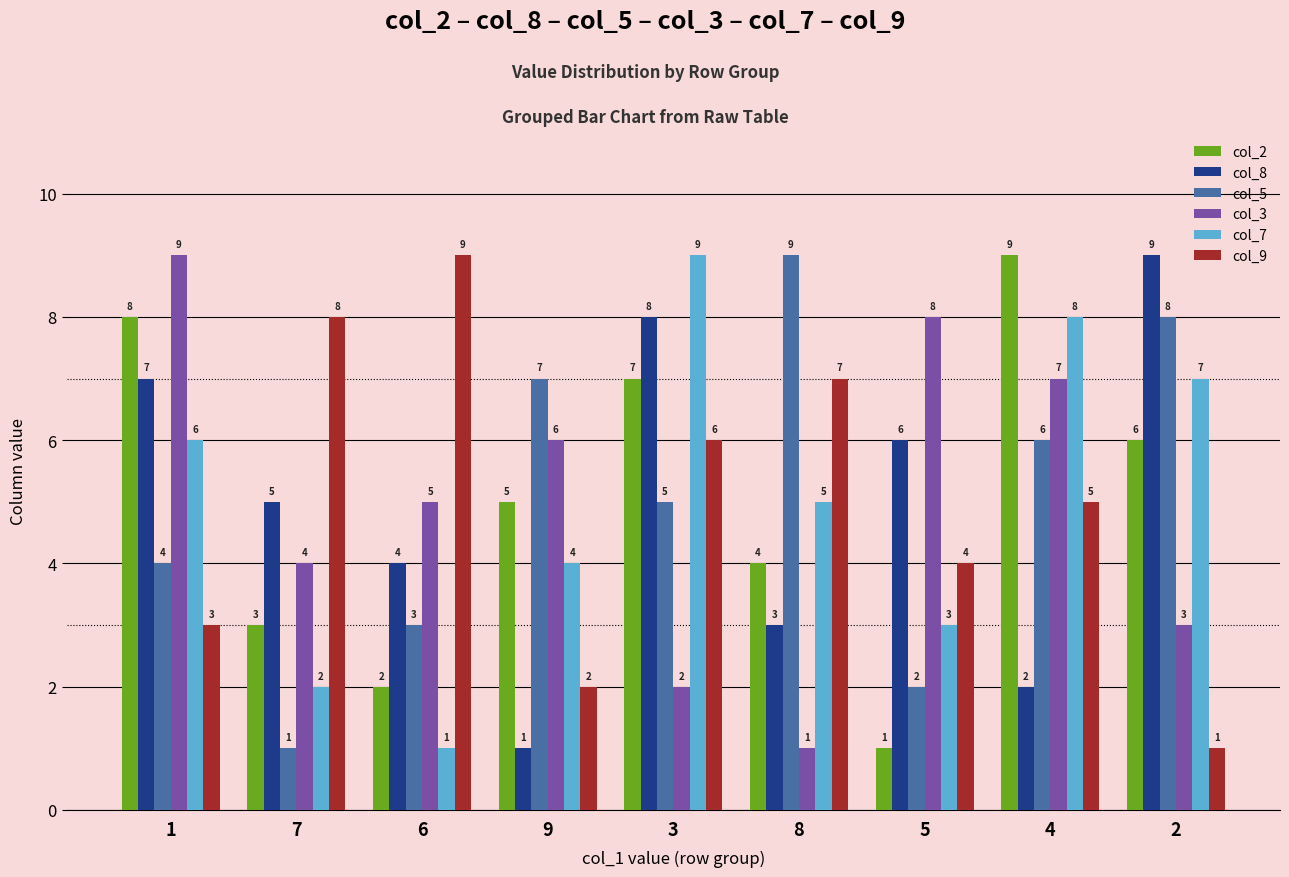

Which category has the highest value in the col_2 series?

4